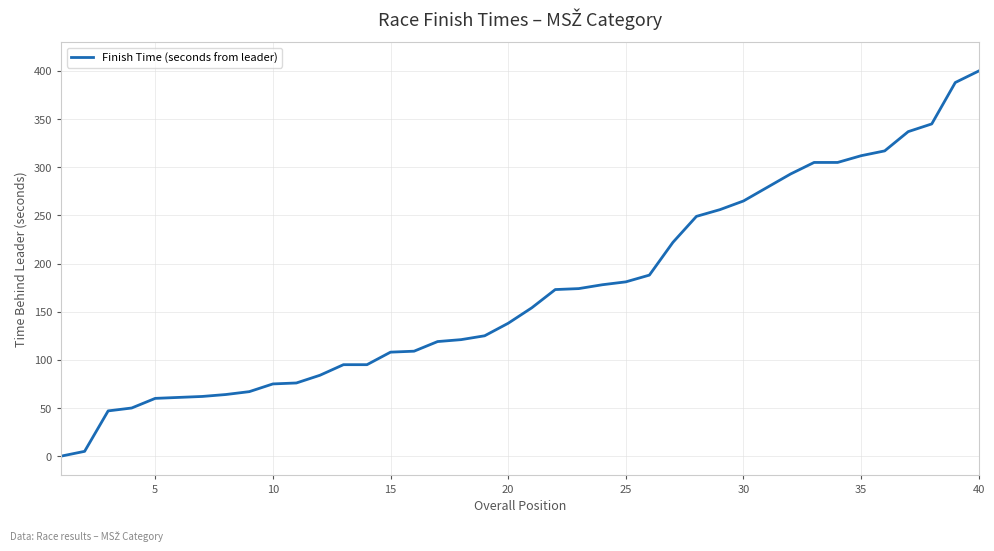

What is the greatest value displayed?

400